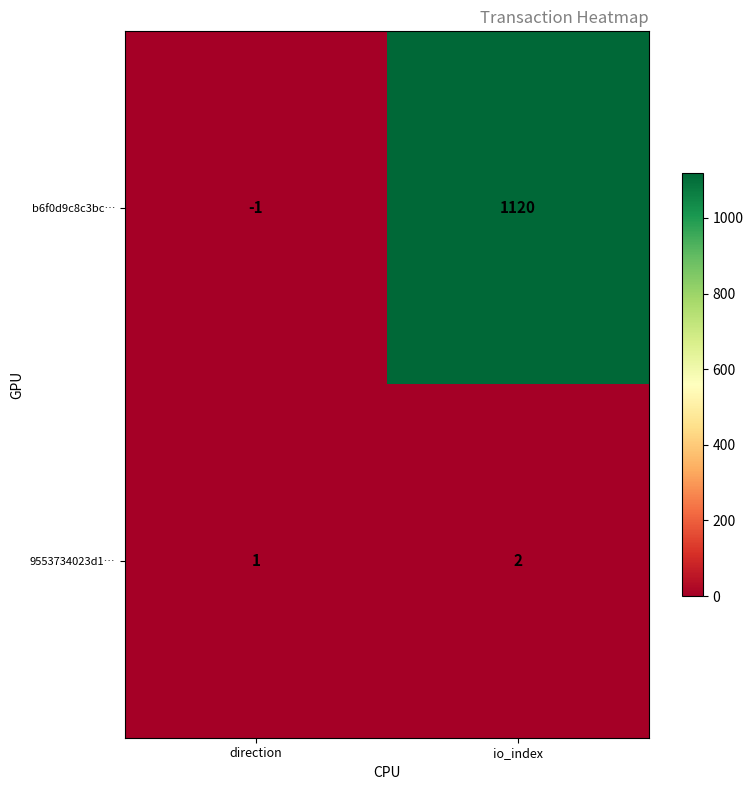

How many distinct data groups are displayed?

2